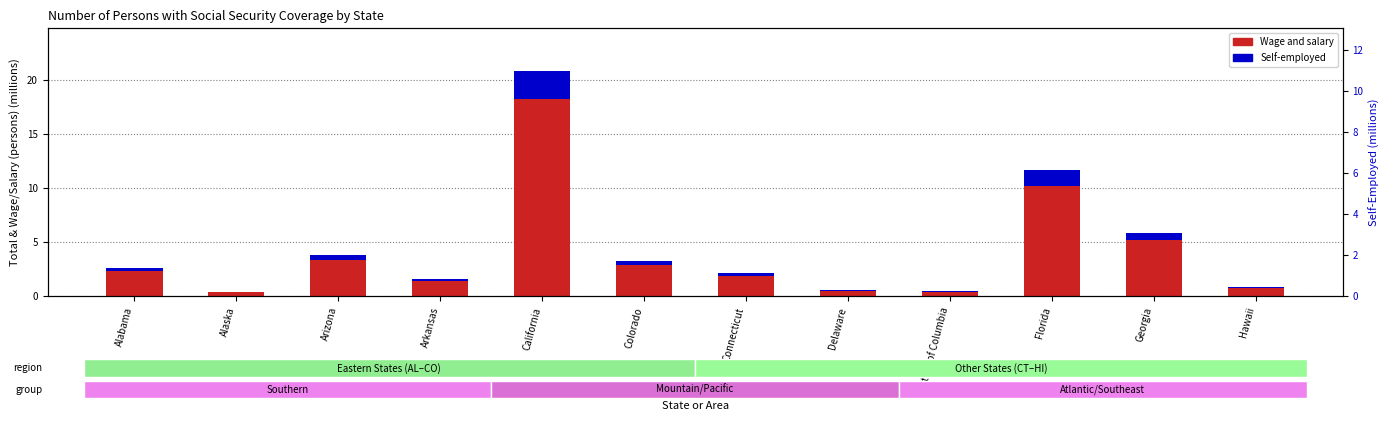

How many distinct data groups are displayed?

2